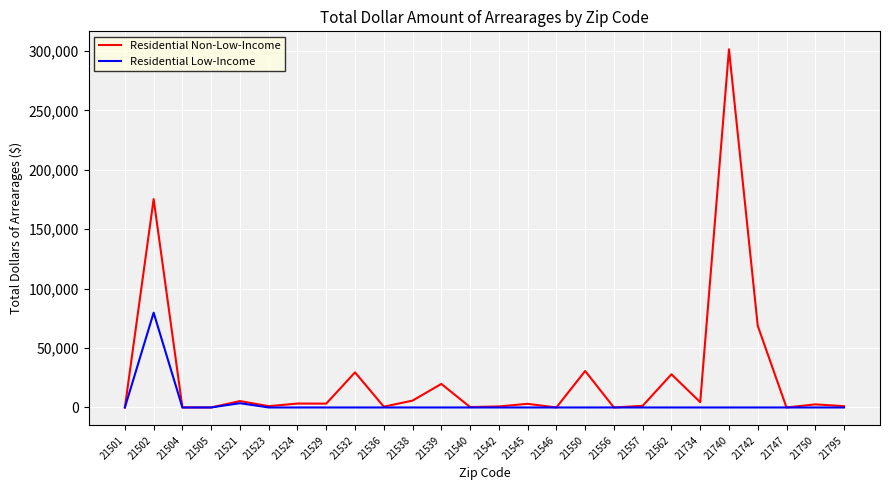

At which category is the sum across all series the highest?

21740